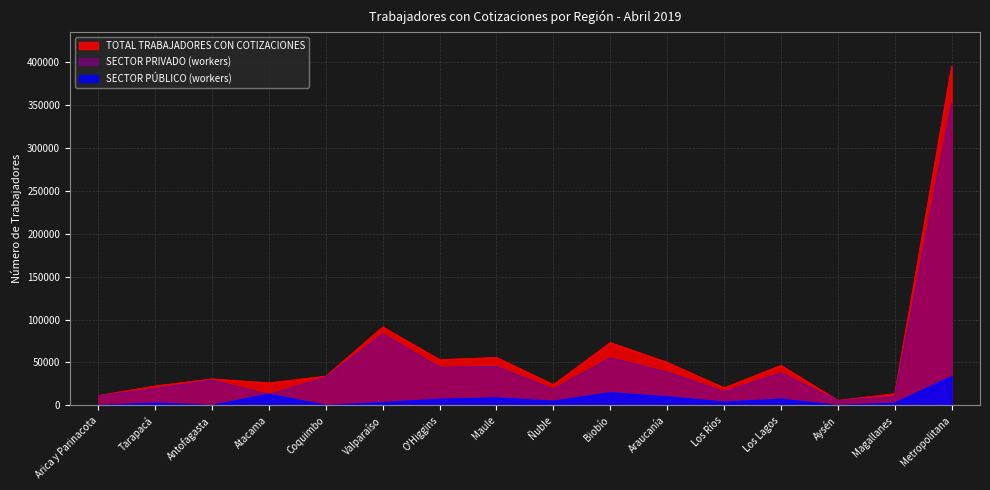

Count the number of categories in the chart.

16